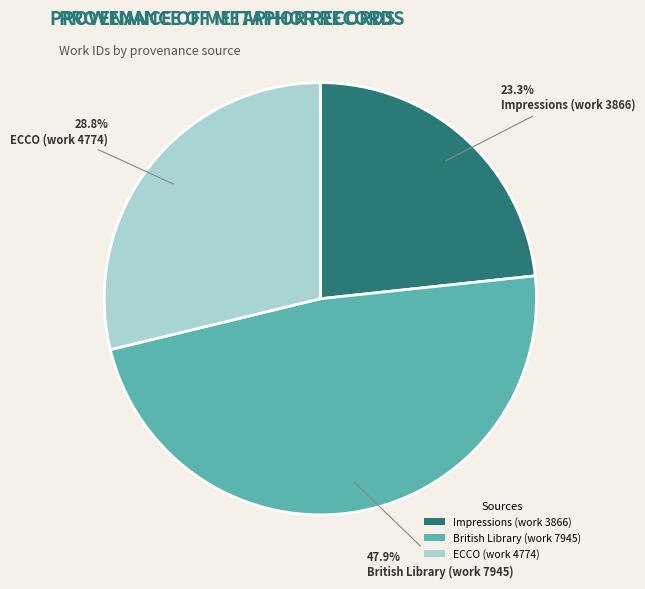

What is the ratio of the value at ECCO (work 4774) to the value at British Library (work 7945)?

0.6